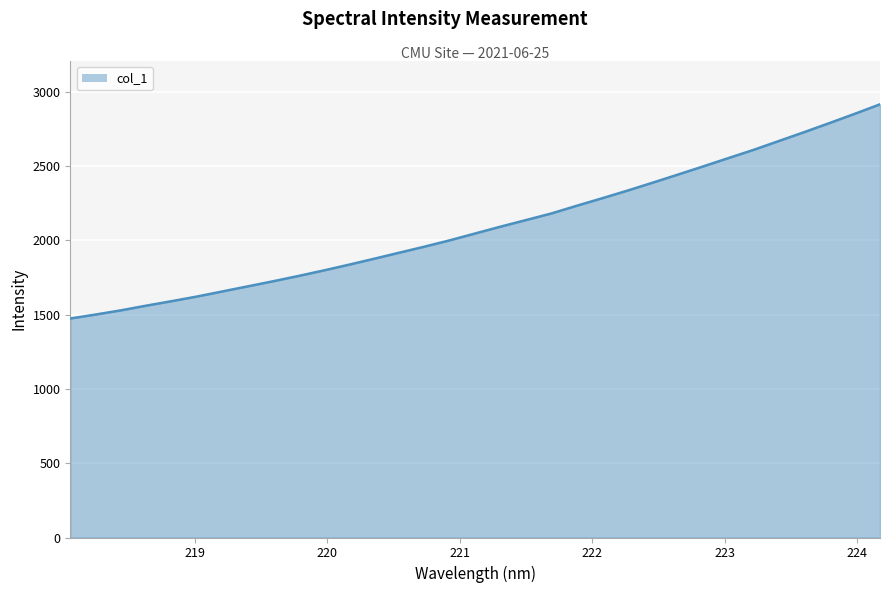

What is the smallest value displayed?

1474.0